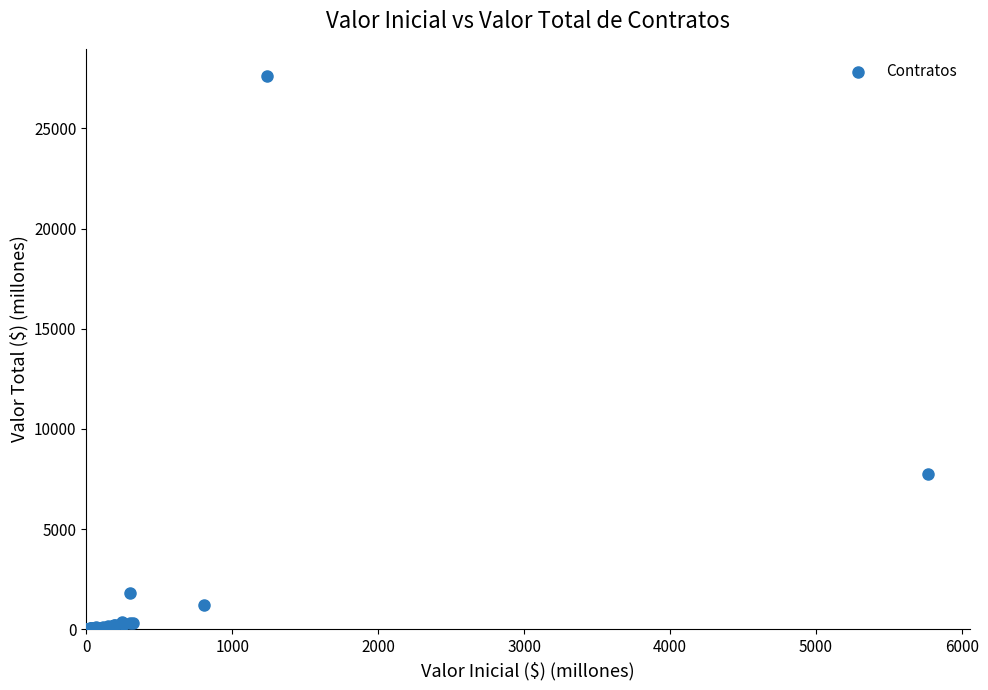

What Y value in the scatter plot is closest to 13798?

7768.4